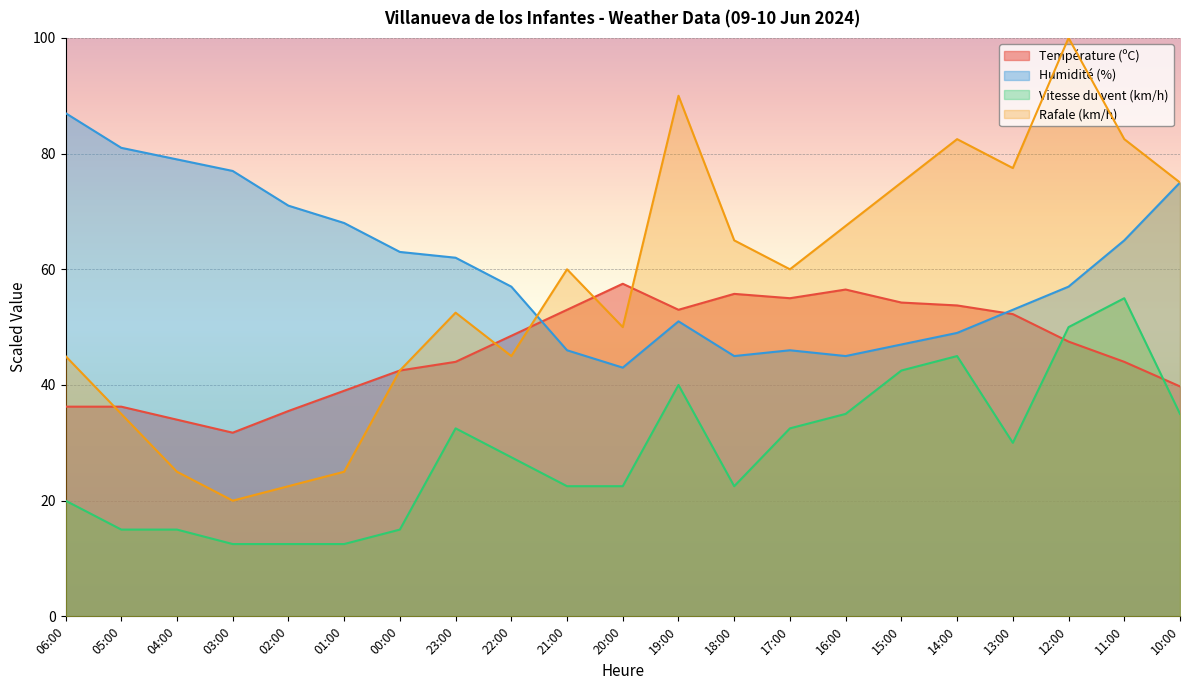

How many values in the Humidité (%) series exceed 57?

10